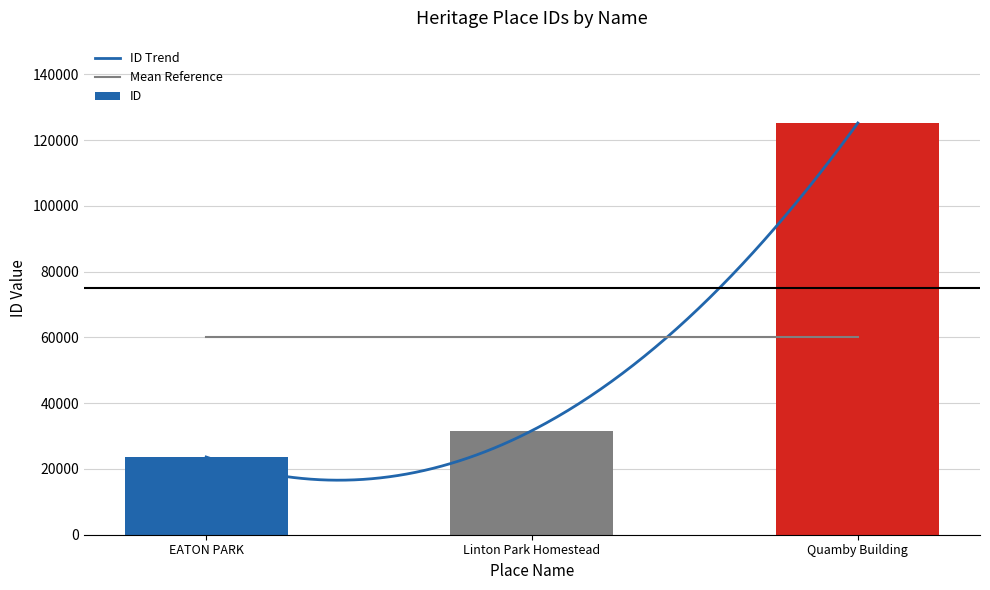

Does the chart contain stacked bars?

No